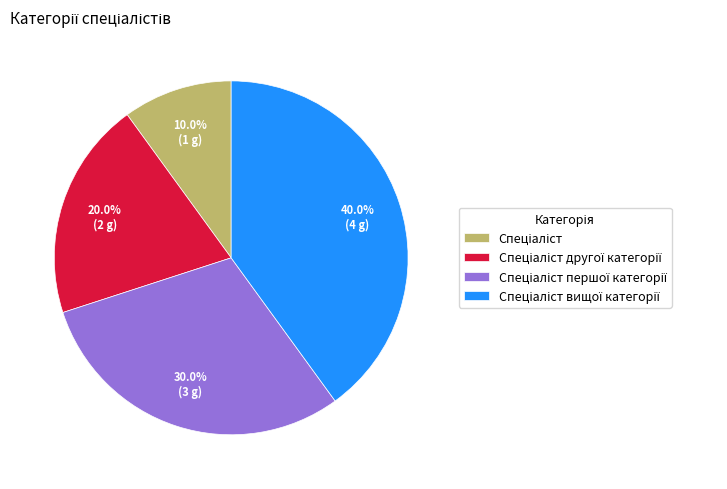

Is there a majority slice in this chart?

No